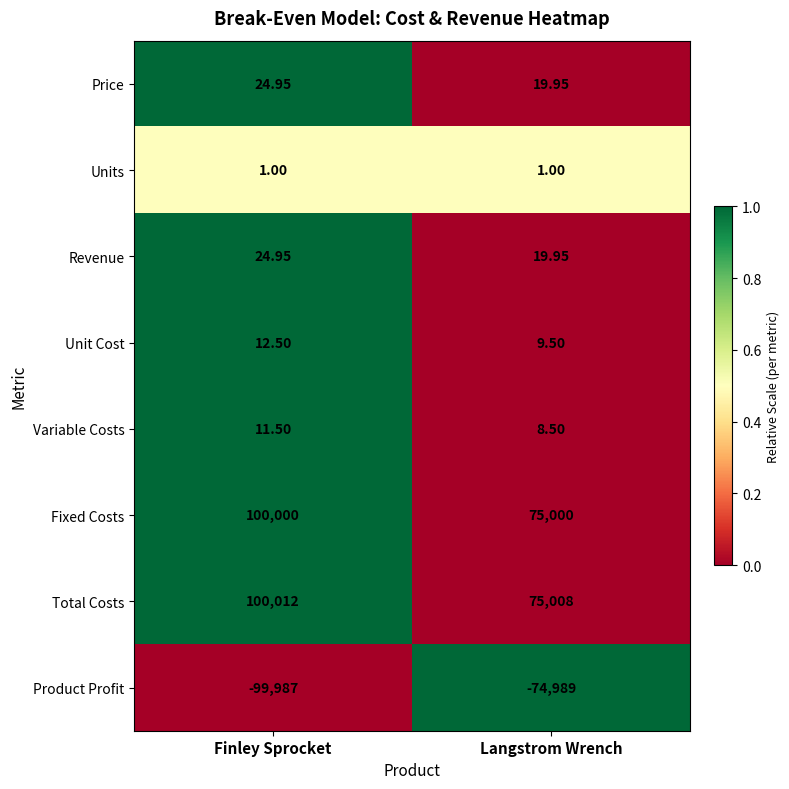

At how many categories does at least one series exceed 0?

2